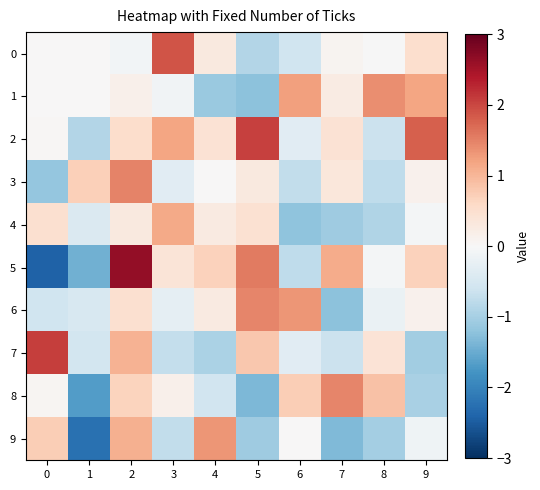

How many categories are shown in the chart?

10